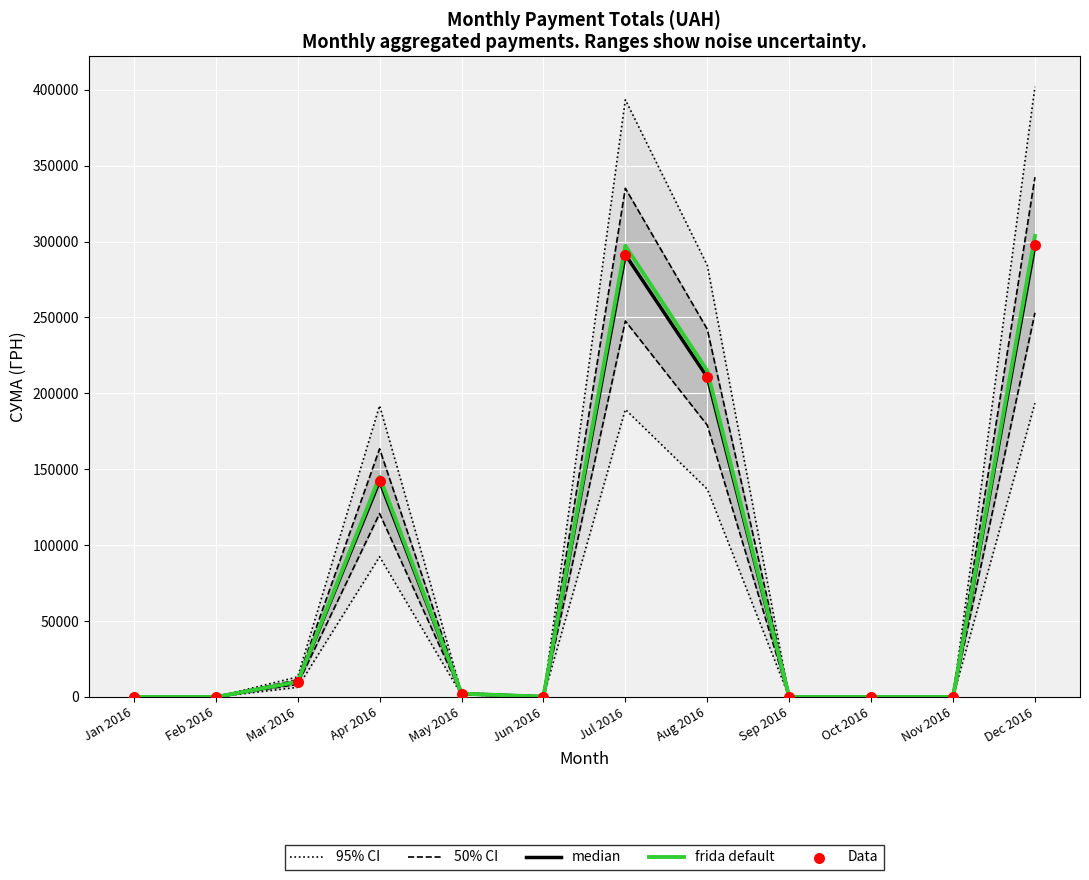

At which category is the sum across all series the highest?

Dec 2016